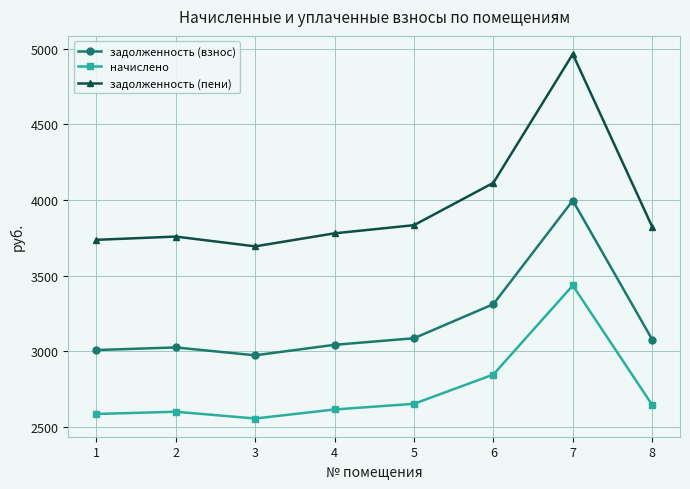

Rank the series at 3 from lowest to highest value.

начислено, задолженность (взнос), задолженность (пени)